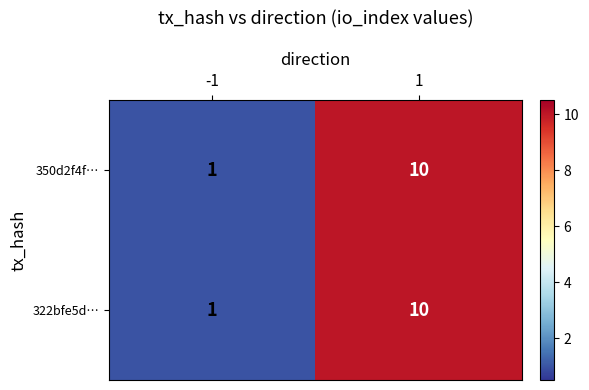

The 350d2f4f… series shows 1 at -1. True or false?

True